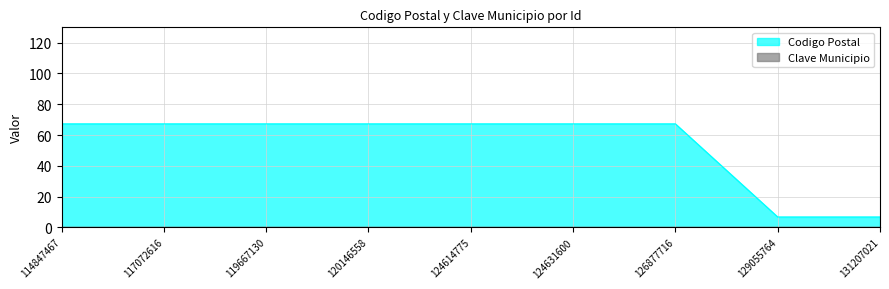

Reading left to right, extract all data points from this chart.

67.2	67.2	67.2	67.2	67.2	67.2	67.2	6.7	6.7